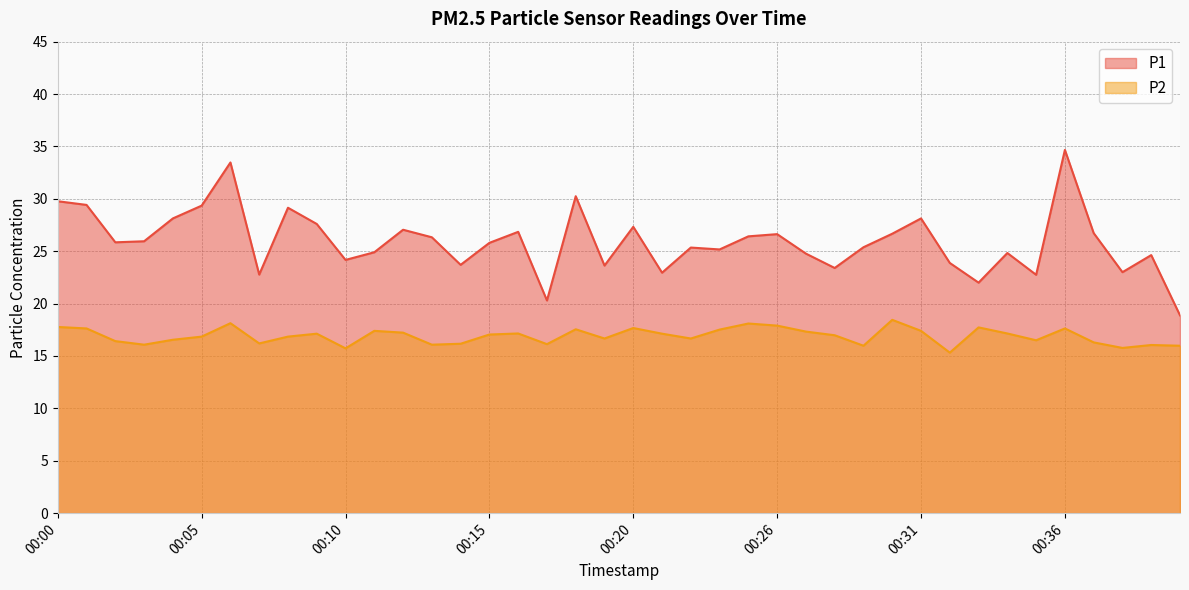

At which label does P2 first exceed 17?

00:00